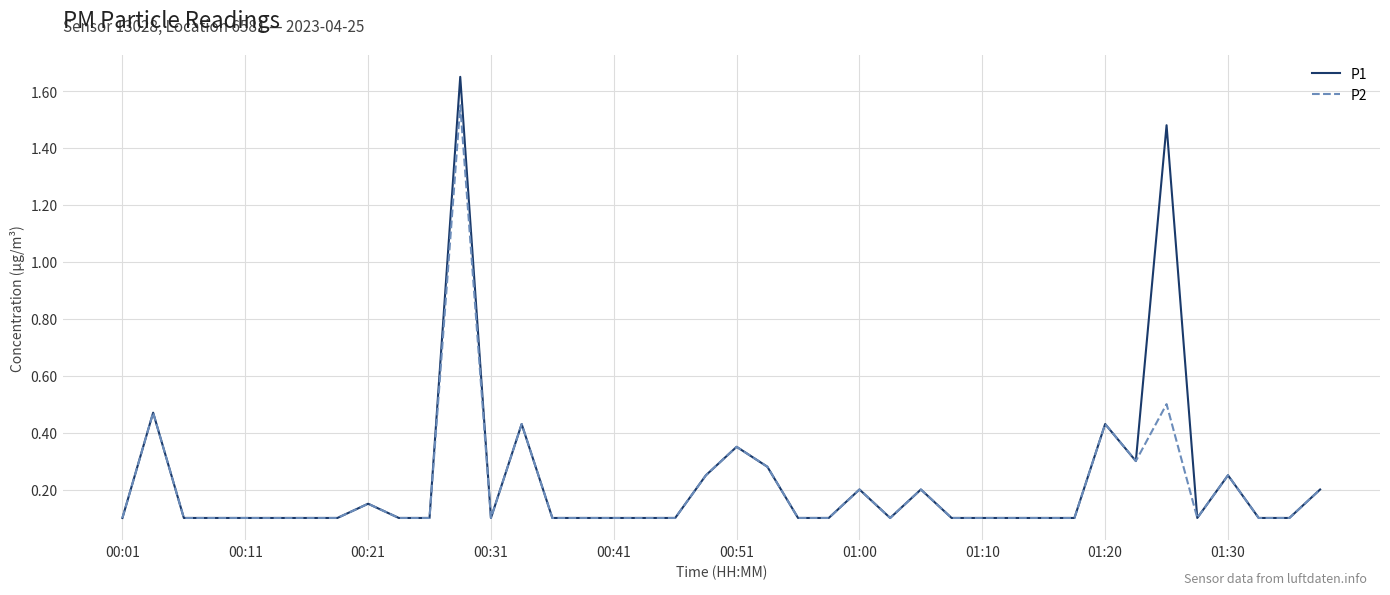

Which series has the largest range (max minus min)?

P1